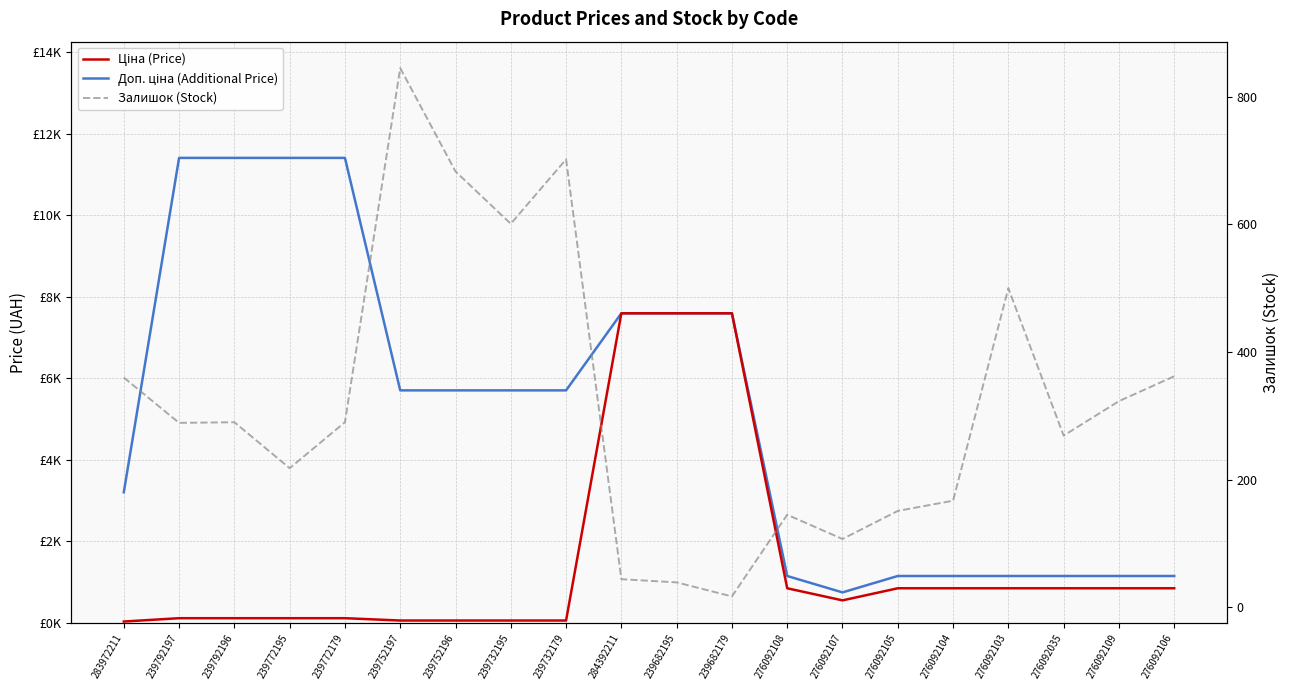

The Доп. ціна (Additional Price) series shows 1149.7 at 276092106. True or false?

True